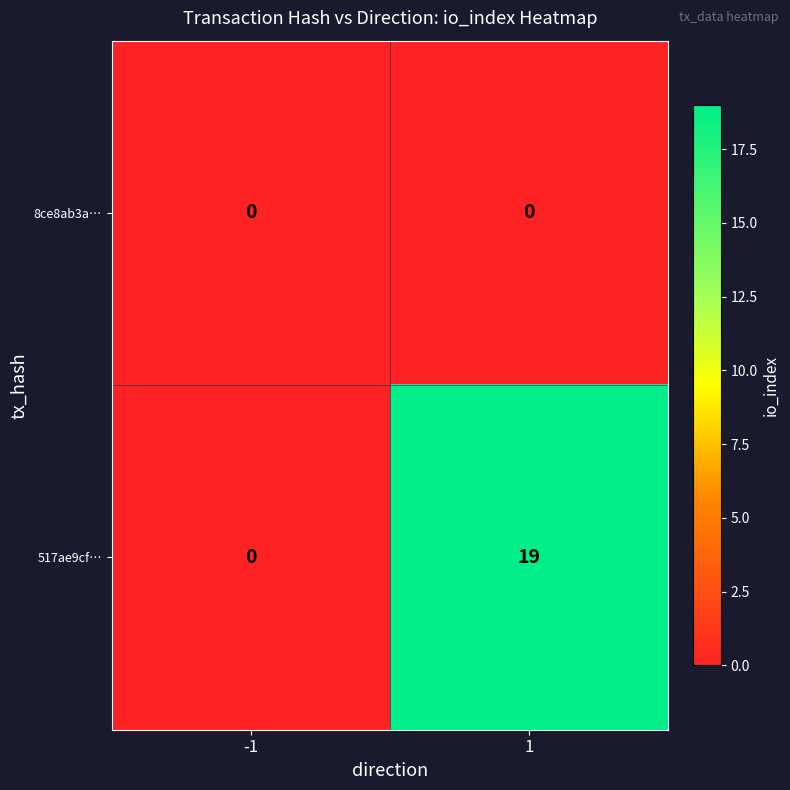

Which series has the largest range (max minus min)?

517ae9cf…